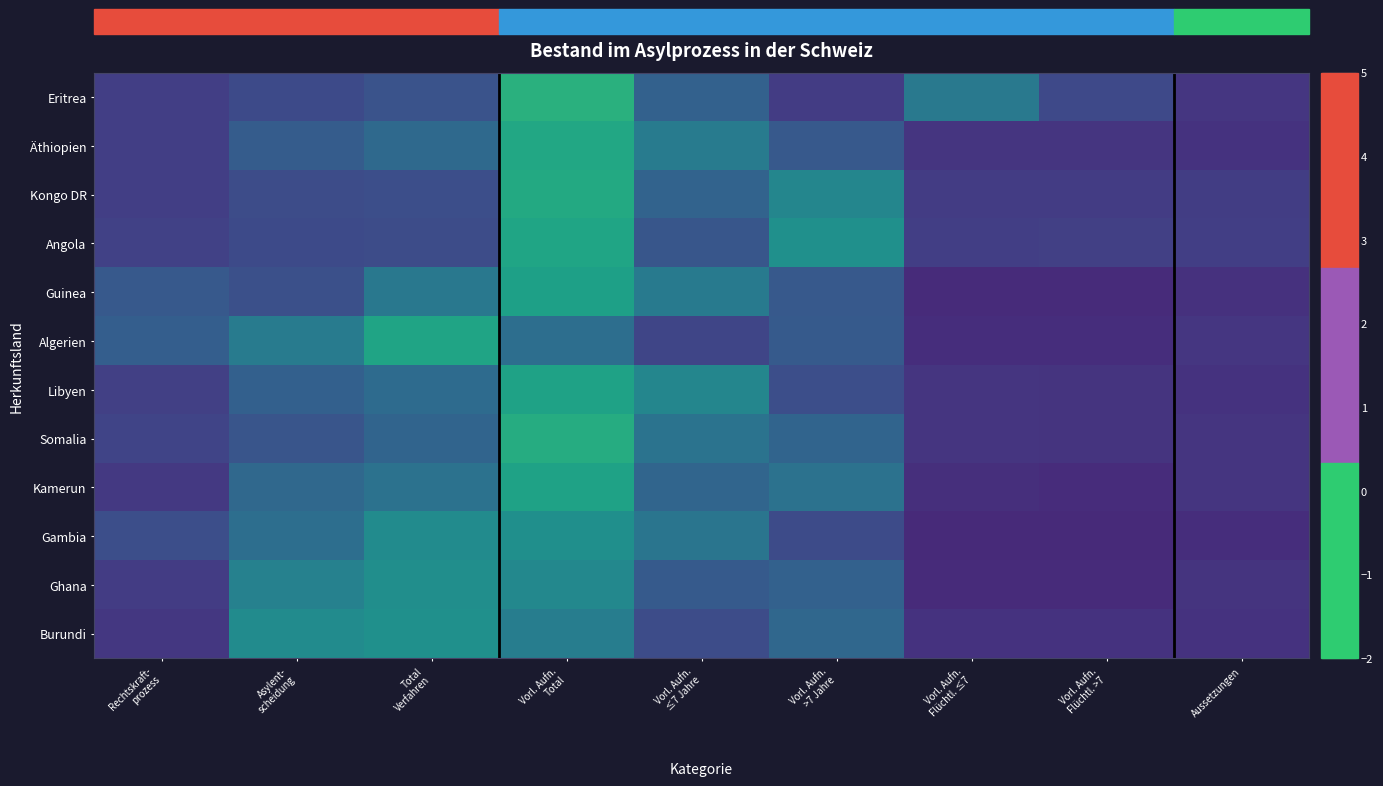

Which series changed the most between Rechtskraft- prozess and Asylent- scheidung?

Burundi